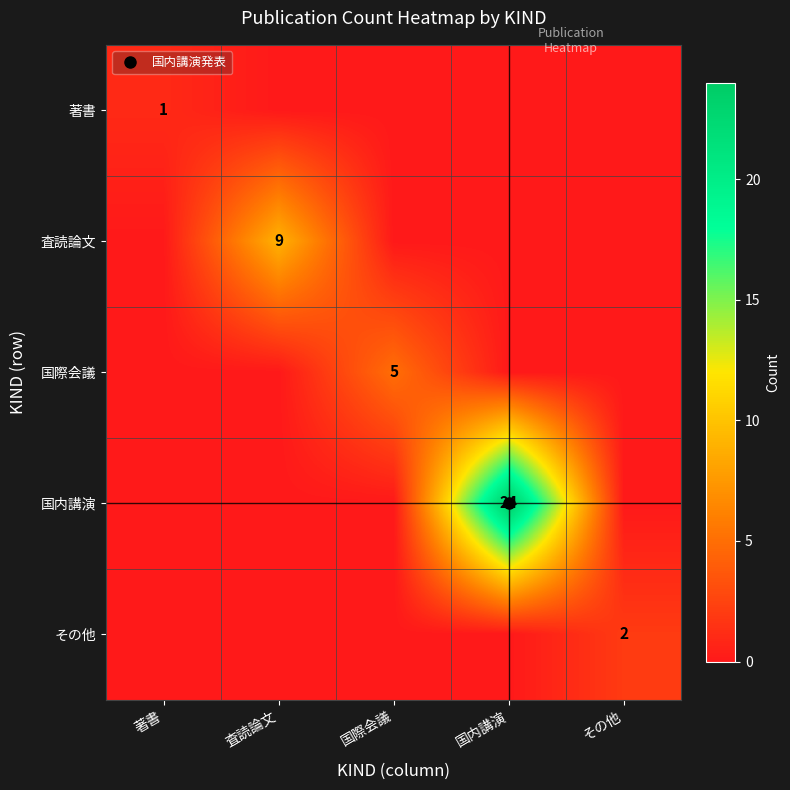

List the labels in order of その他 value, smallest first.

著書, 査読論文, 国際会議, 国内講演, その他